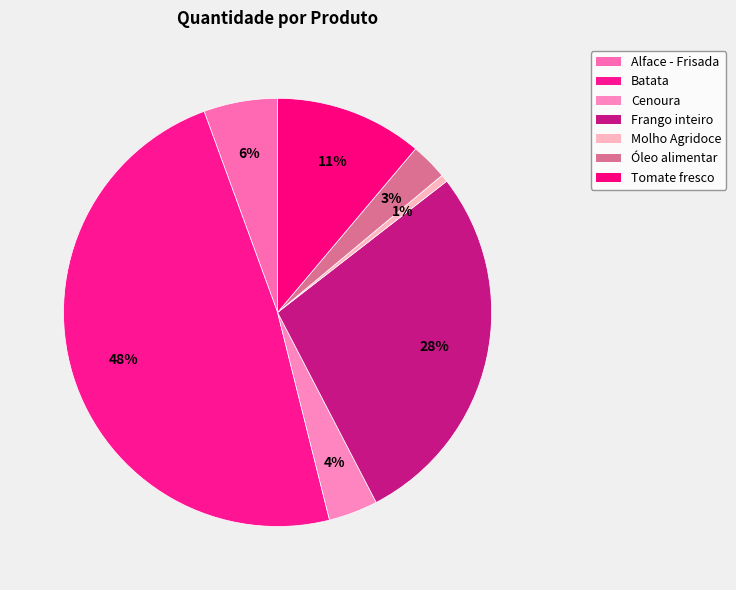

The Alface - Frisada slice represents 6% of the pie. True or false?

True